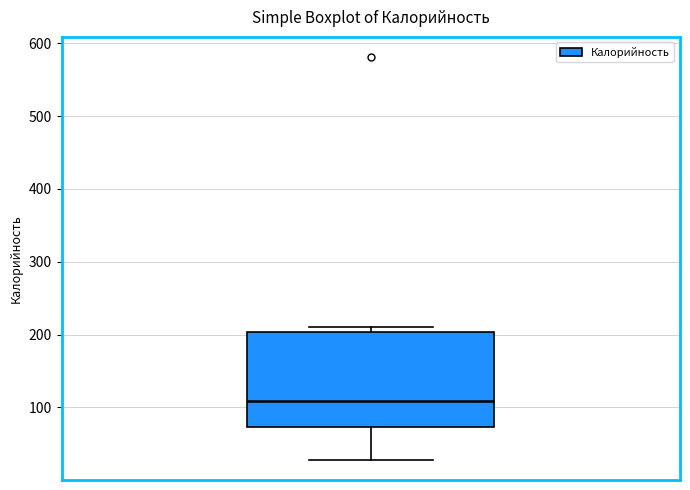

Where does the lower whisker of the box end on the y-axis? The values are not printed on the chart, so give them approximately, as read against the axis.

30